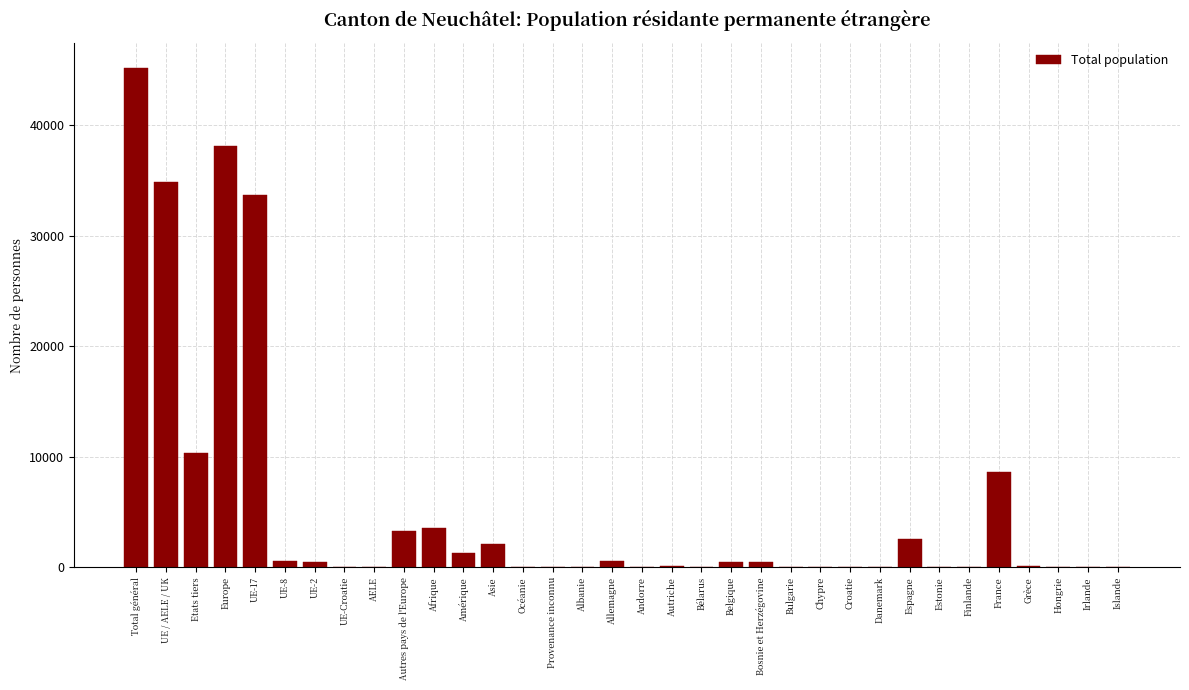

What is the maximum value shown in the chart?

45200